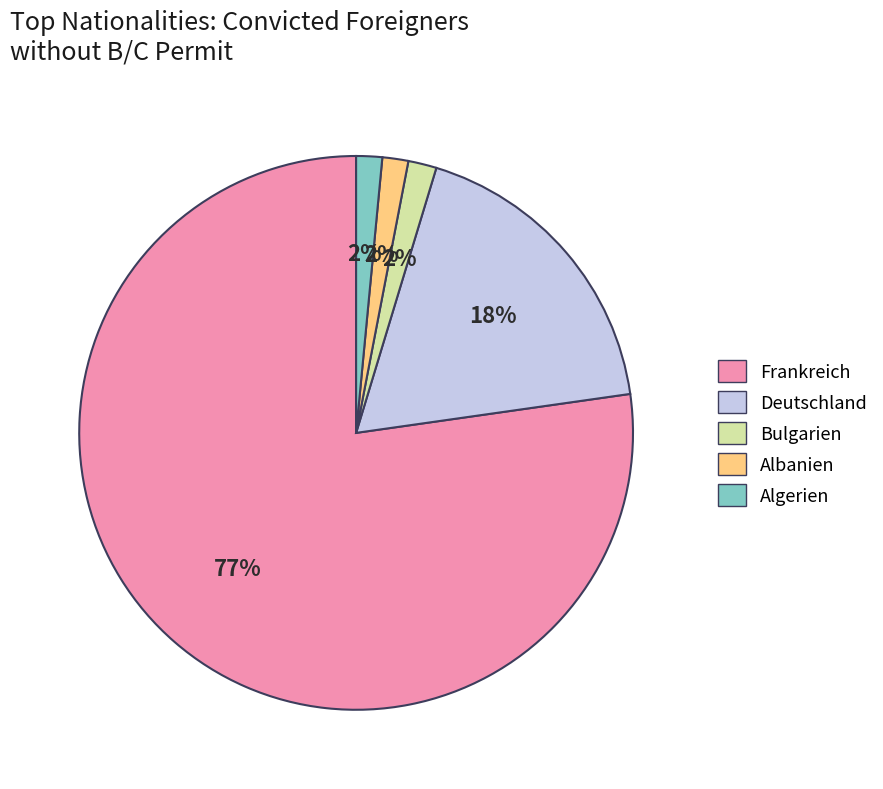

Is there a majority slice in this chart?

Yes